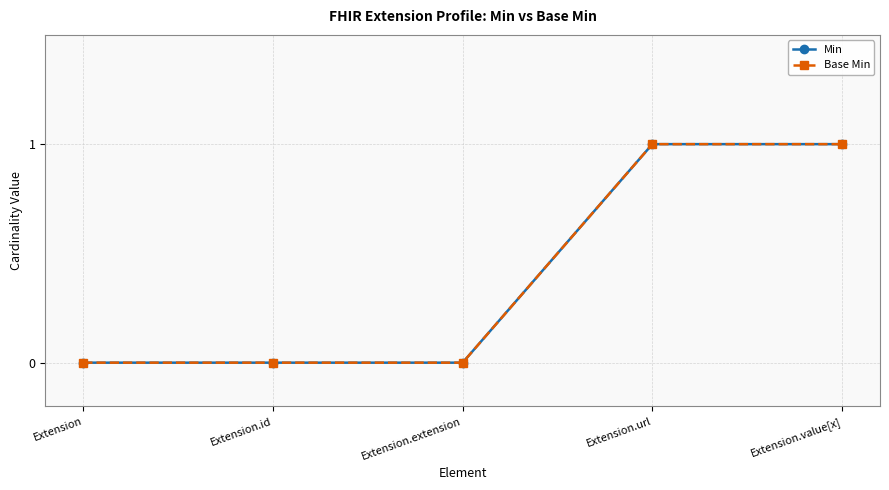

Which label corresponds to the smallest value in the chart?

Extension